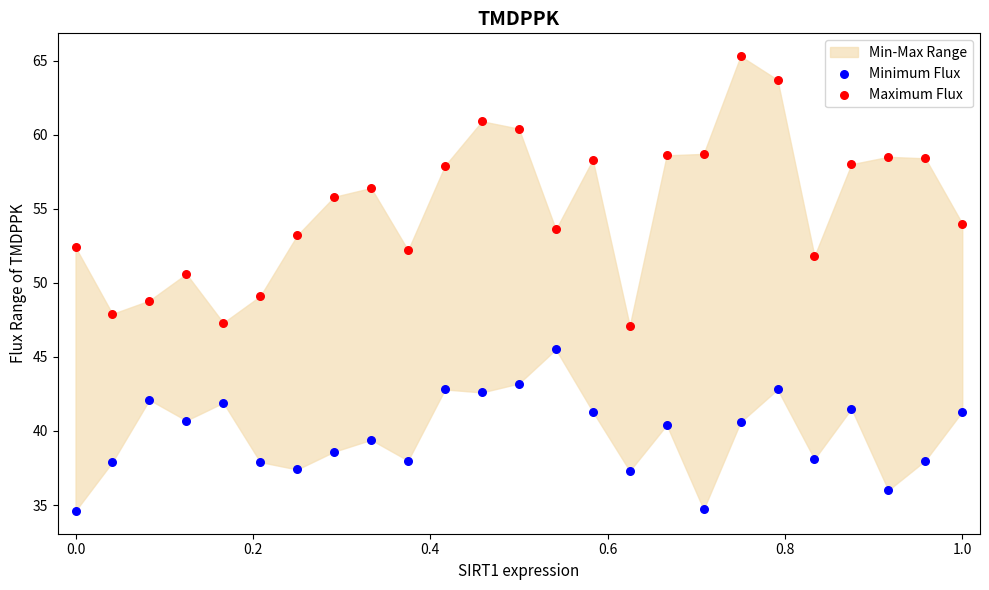

Which series reaches the minimum Y coordinate?

Minimum Flux